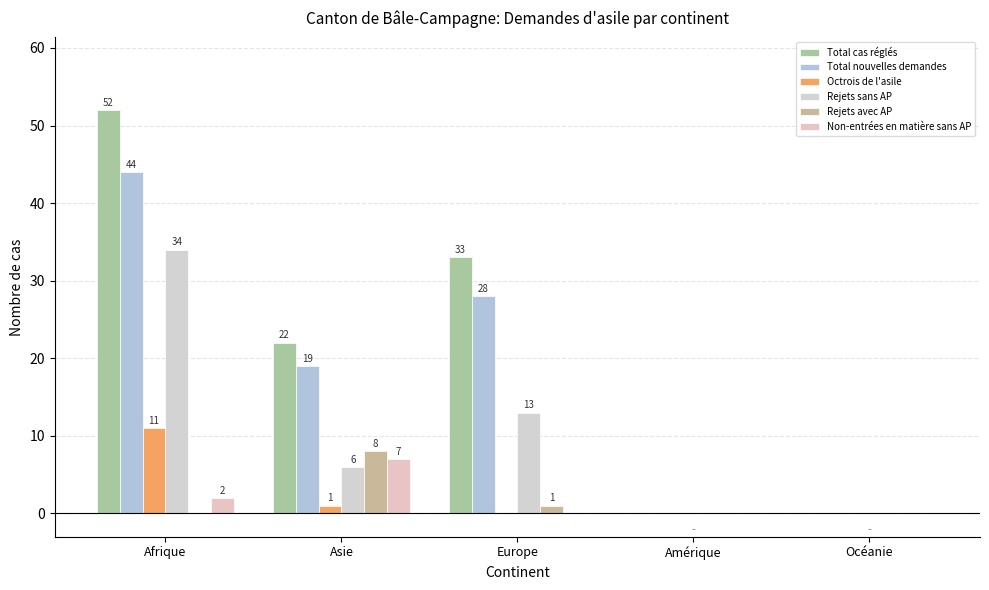

At which label does Non-entrées en matière sans AP reach its peak?

Asie